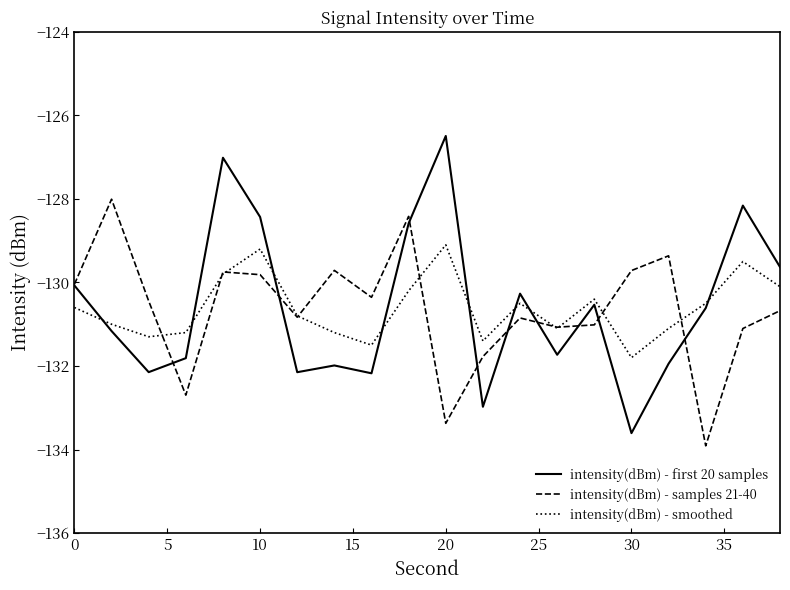

Which series ends up on top after the final intersection of intensity(dBm) - samples 21-40 and intensity(dBm) - smoothed?

intensity(dBm) - smoothed